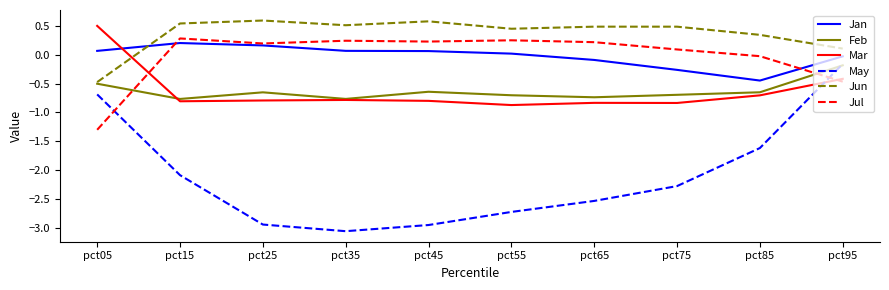

After their last crossing, which series has the higher values: Jul or Feb?

Feb